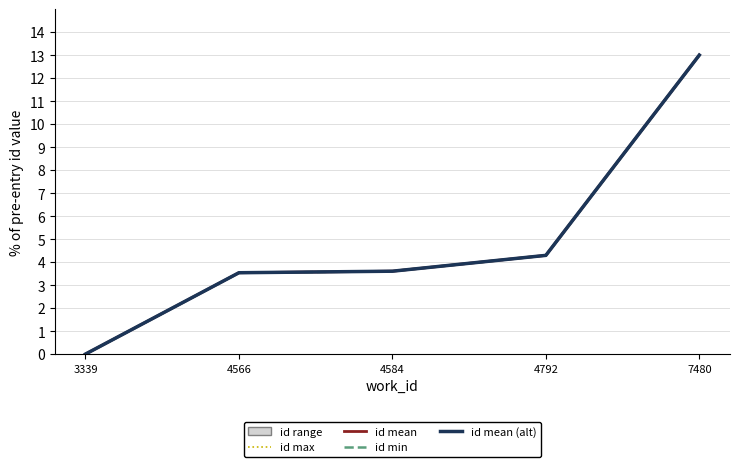

List the series in order of their peak value, highest first.

id max, id mean, id min, id mean (alt)